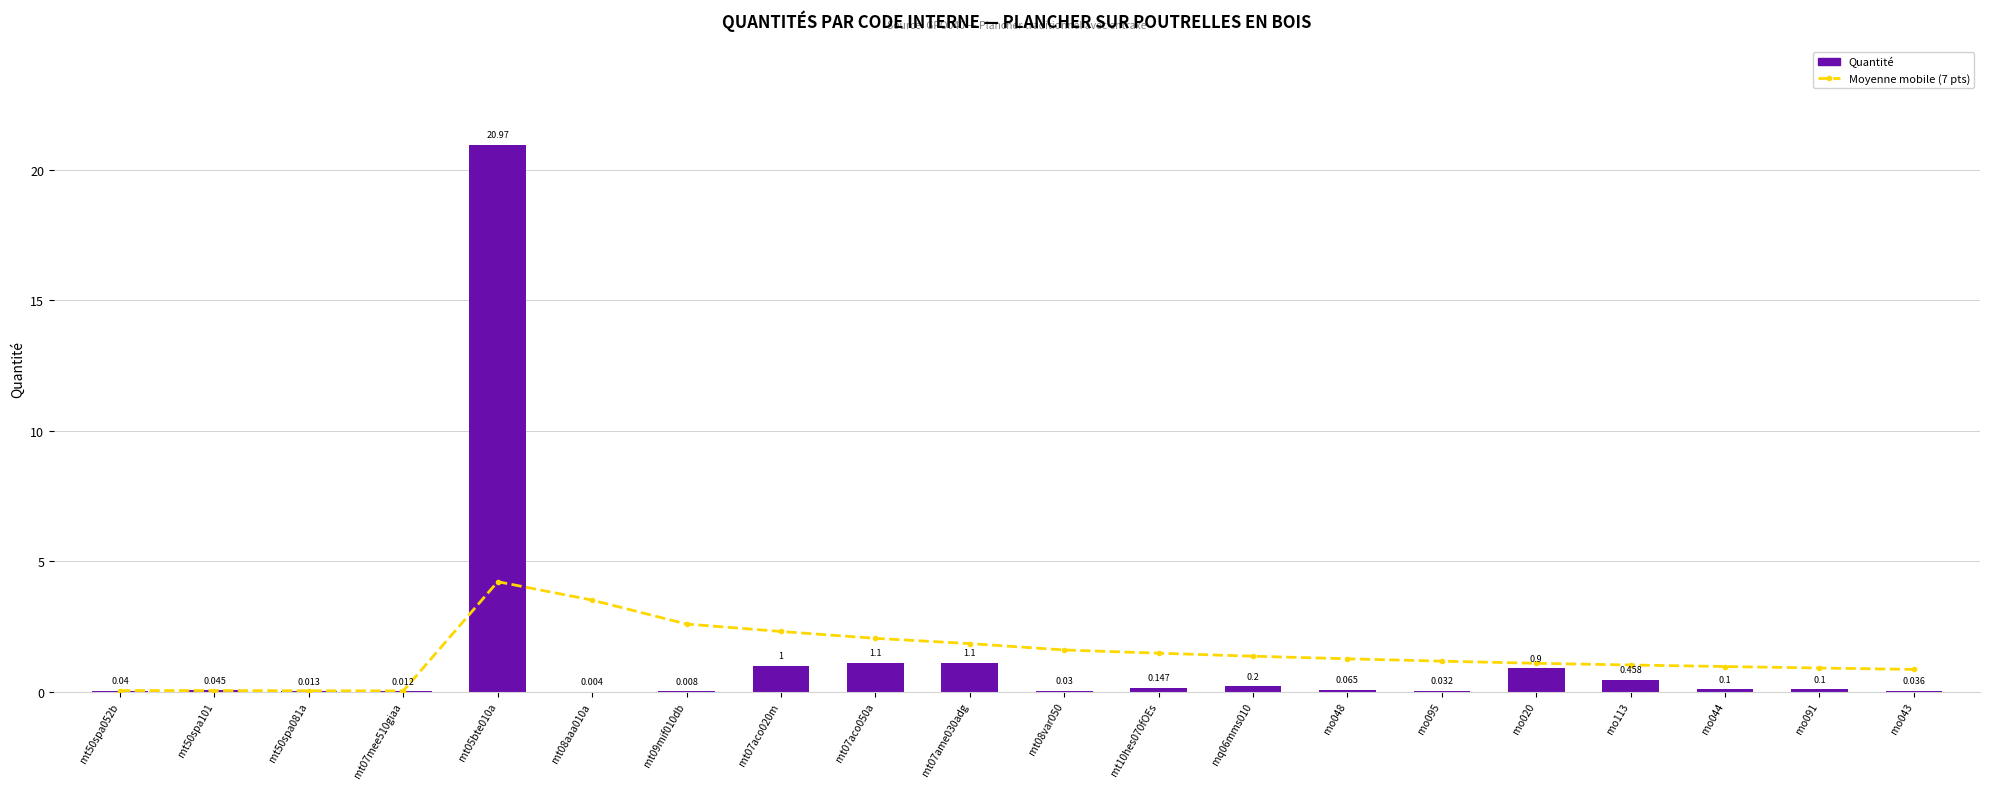

Rank the categories by Moyenne mobile (7 pts) value from lowest to highest.

mt07mee510giaa, mt50spa081a, mt50spa052b, mt50spa101, mo043, mo091, mo044, mo113, mo020, mo095, mo048, mq06mms010, mt10hes070fOEs, mt08var050, mt07ame030adg, mt07aco050a, mt07aco020m, mt09mif010db, mt08aaa010a, mt05bte010a